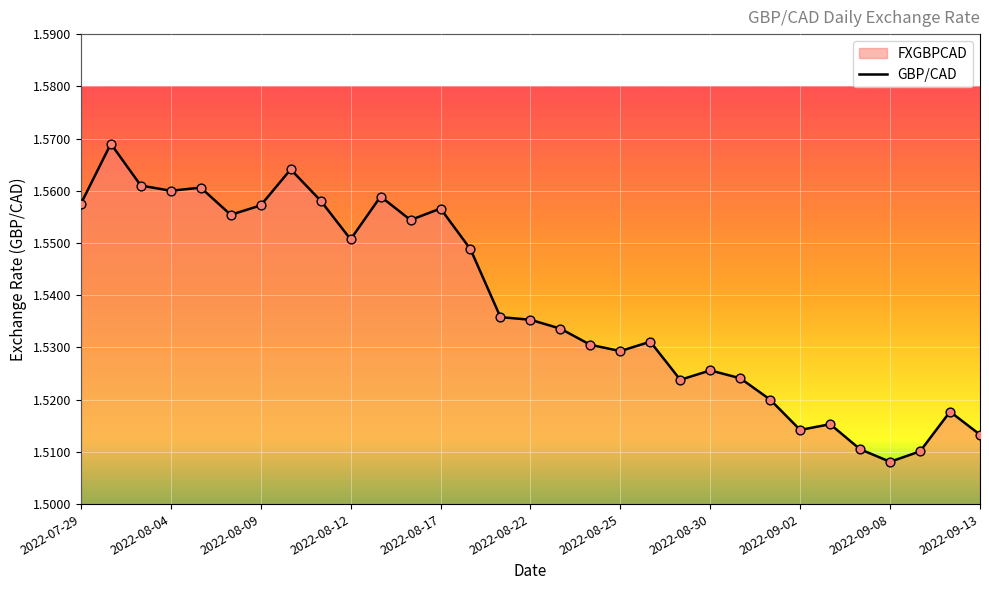

What is the ratio of the value at 2022-09-08 to the value at 2022-08-25?

1.0